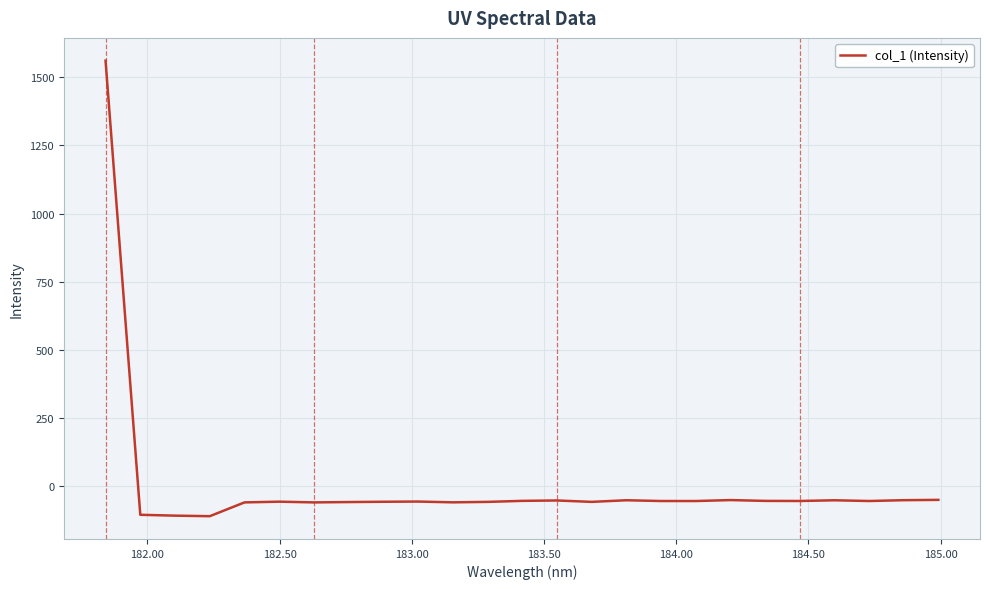

What is the difference between the maximum and minimum values?

1670.2